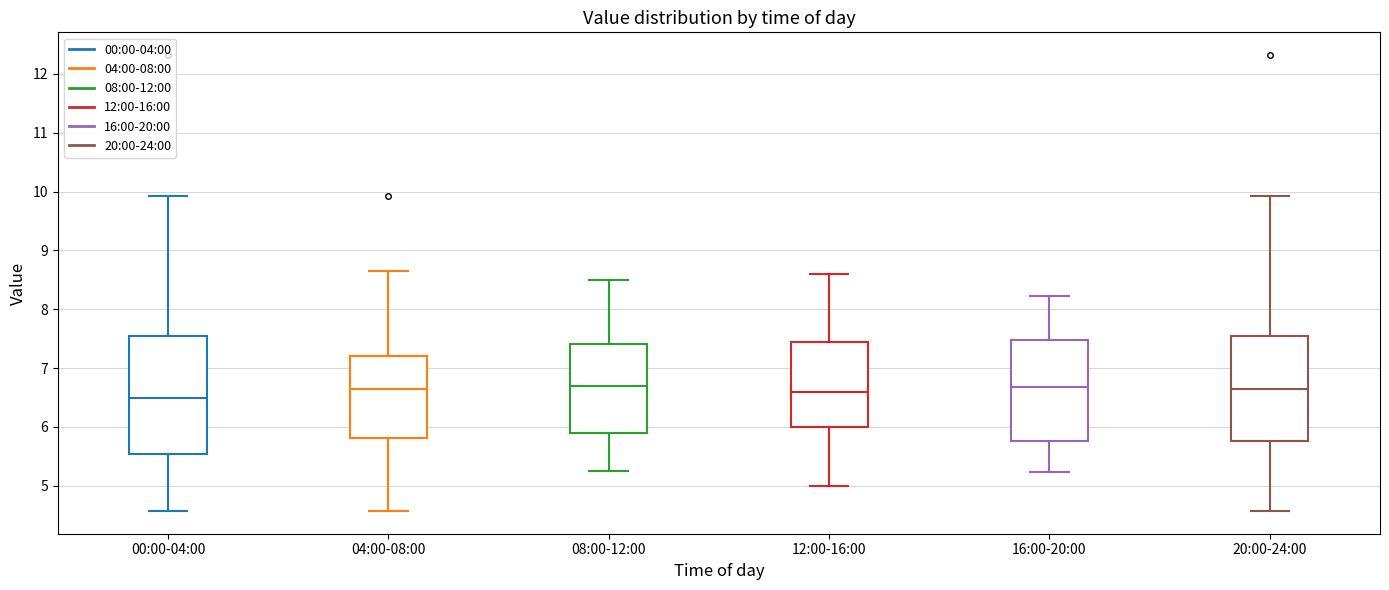

Reading left to right, read every box against the y-axis: the position of its median line, the range the box covers, and the ends of its whiskers. The values are not printed on the chart, so give them approximately, as read against the axis.

00:00-04:00: median 6.5, box 5.5 to 7.5, whiskers 4.6 to 9.9
04:00-08:00: median 6.7, box 5.8 to 7.2, whiskers 4.6 to 8.7
08:00-12:00: median 6.7, box 5.9 to 7.4, whiskers 5.3 to 8.5
12:00-16:00: median 6.6, box 6.0 to 7.5, whiskers 5.0 to 8.6
16:00-20:00: median 6.7, box 5.8 to 7.5, whiskers 5.2 to 8.2
20:00-24:00: median 6.7, box 5.8 to 7.5, whiskers 4.6 to 9.9